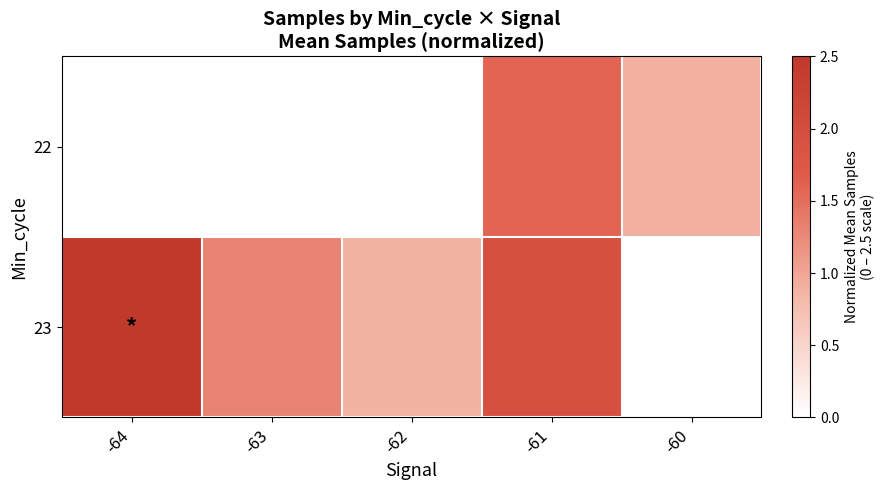

How many values in 22 are above zero?

2